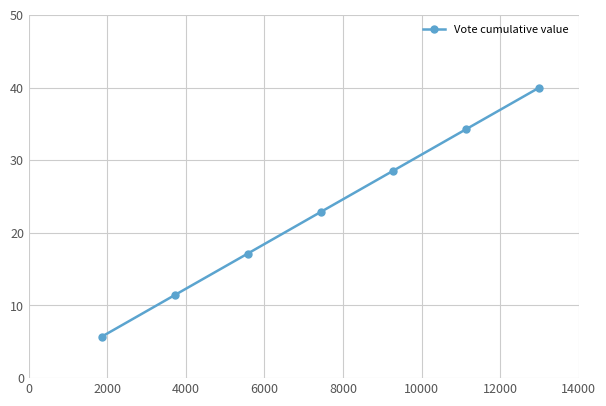

True or false: the data has more than 1 interior local peaks.

False